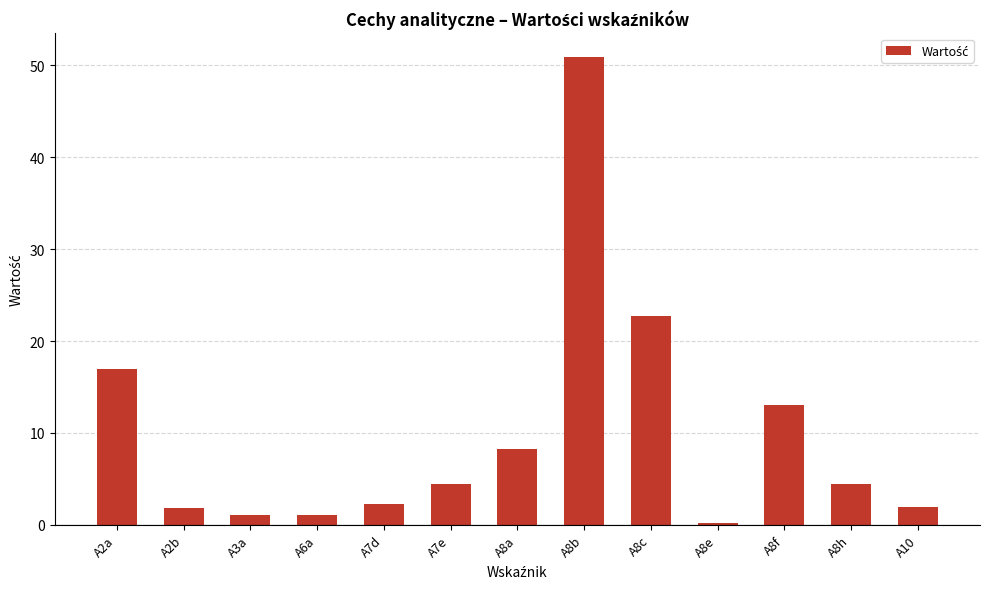

What is the sum of all values?

129.2